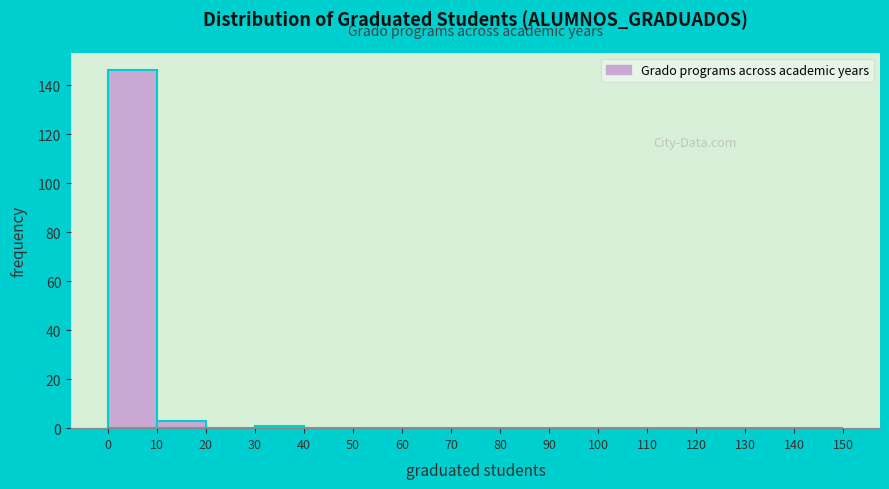

Reading left to right, transcribe this chart: for each bar, give the range it covers on the x-axis and its height. The values are not printed on the chart, so give them approximately, as read against the axis.

0 to 10: 146
10 to 20: 4
20 to 30: 0
30 to 40: under 2
40 to 50: 0
50 to 60: 0
60 to 70: 0
70 to 80: 0
80 to 90: 0
90 to 100: 0
100 to 110: 0
110 to 120: 0
120 to 130: 0
130 to 140: 0
140 to 150: 0